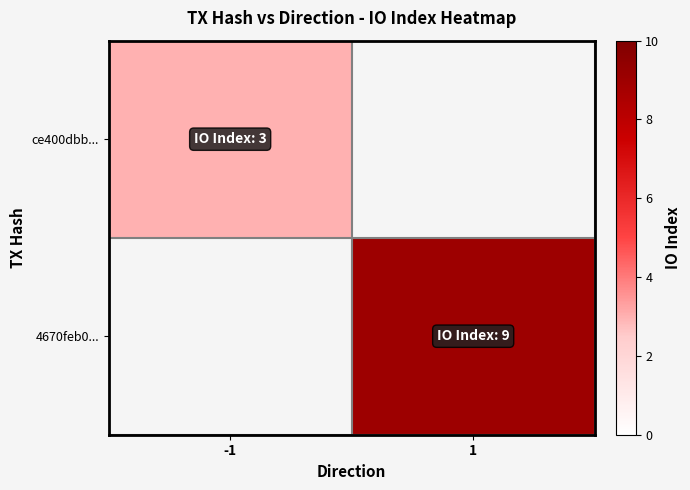

True or false: 4670feb0... has a value of 6.1 at 1.

False